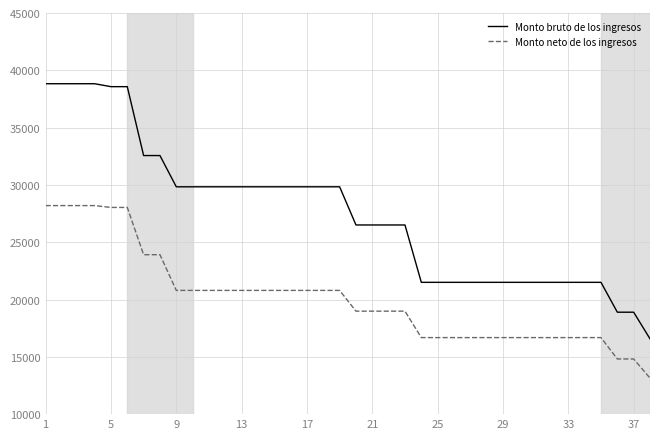

Rank the series by their maximum value, from highest to lowest.

Monto bruto de los ingresos, Monto neto de los ingresos